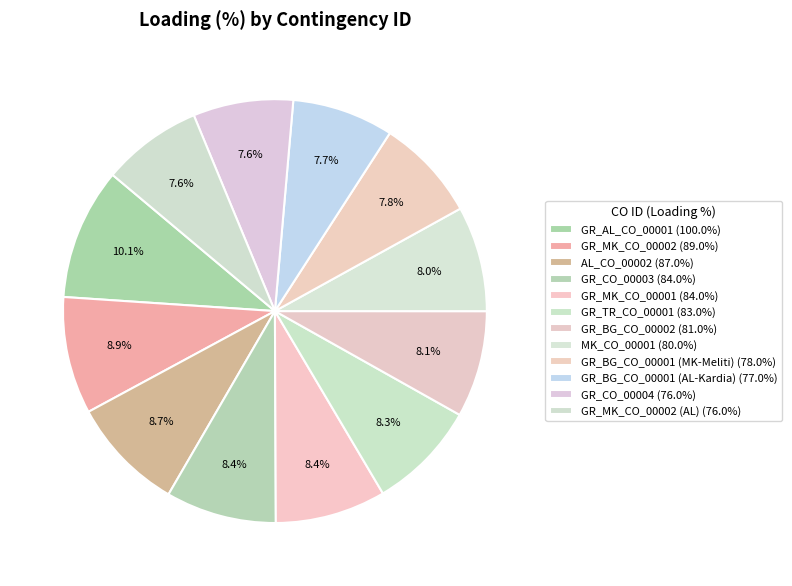

Count the number of slices in the pie.

12